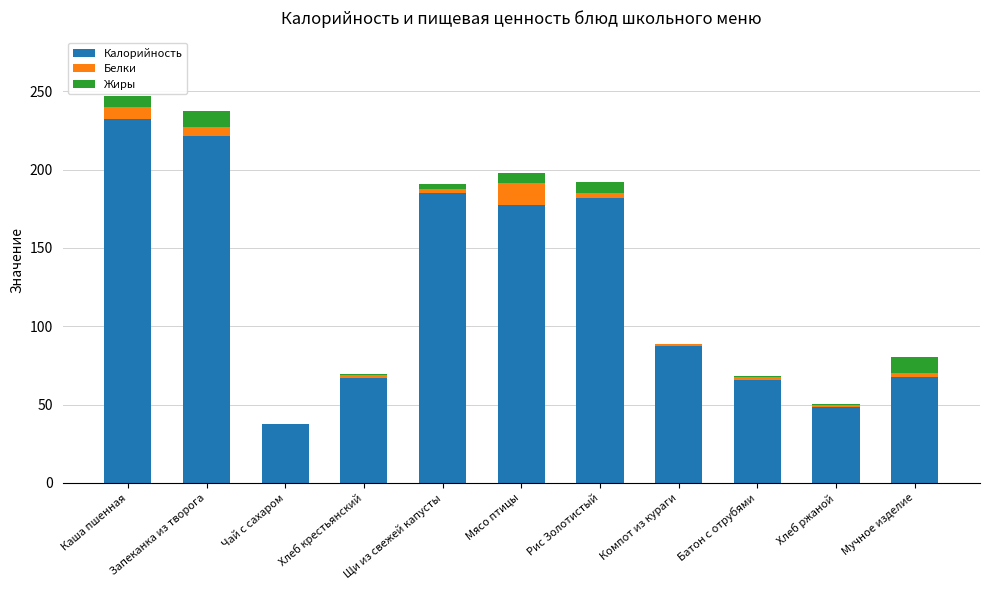

What is the highest value of the Калорийность series?

232.2